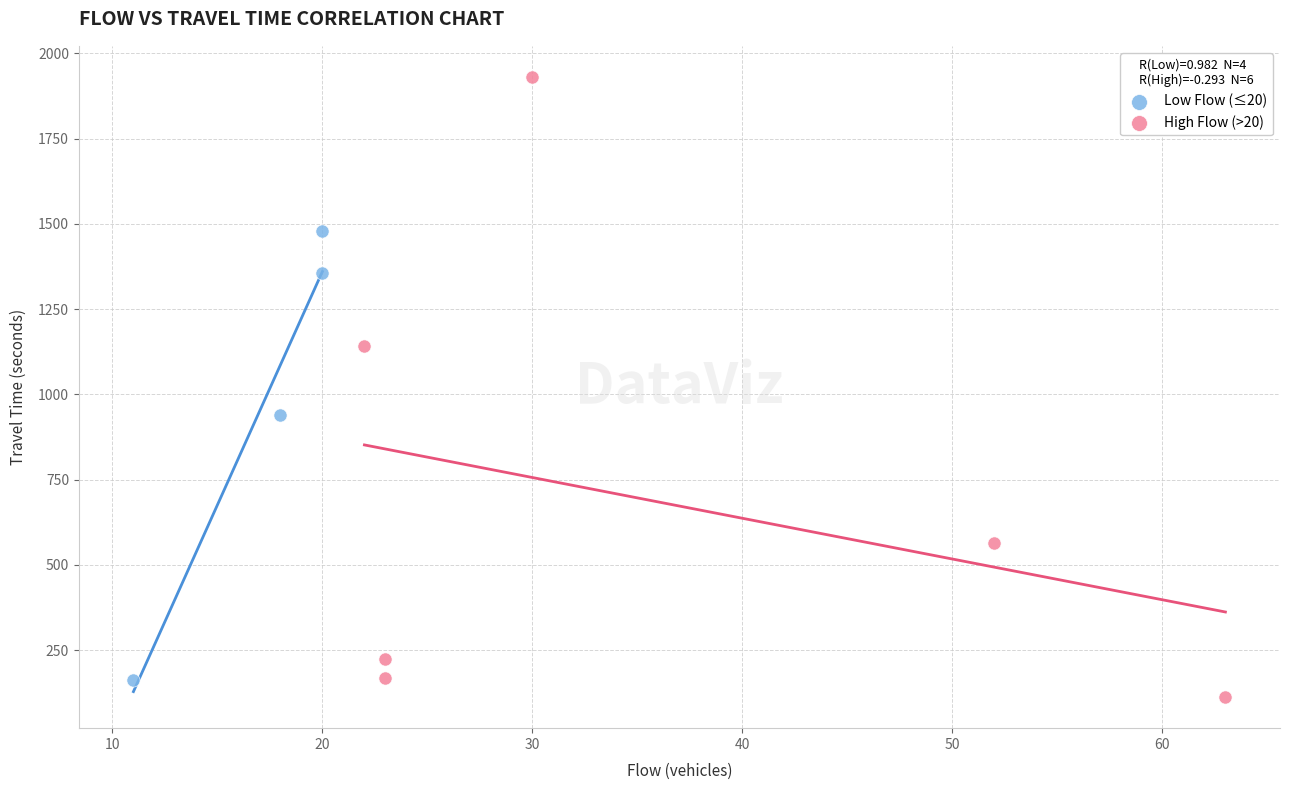

Which series contains the highest Y value?

High Flow (>20)